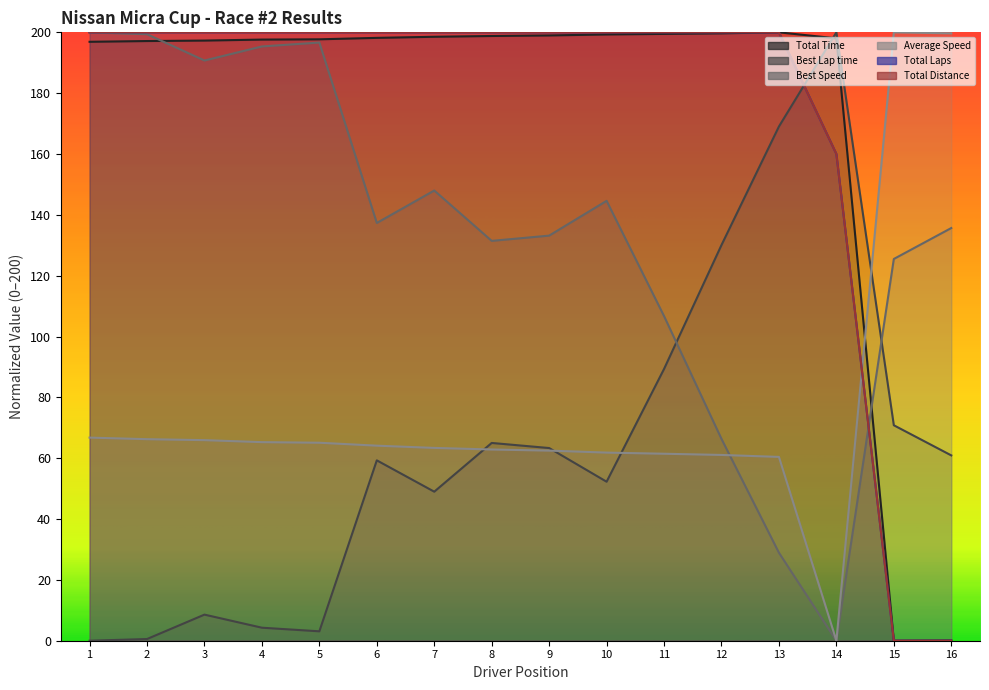

The Average Speed series shows 65.9 at 3. True or false?

True